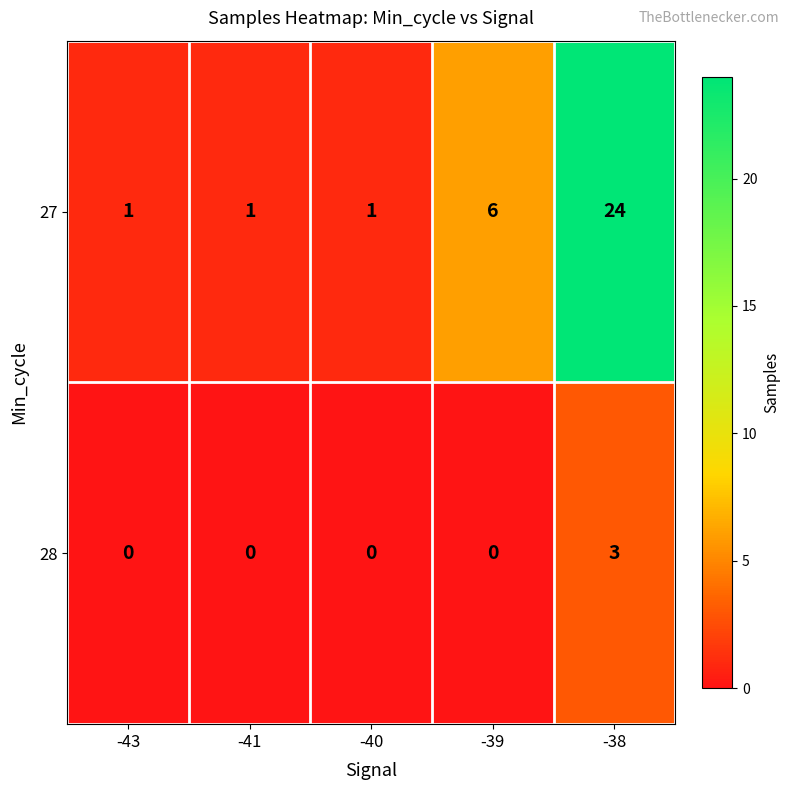

The 27 series shows 1 at -43. True or false?

True